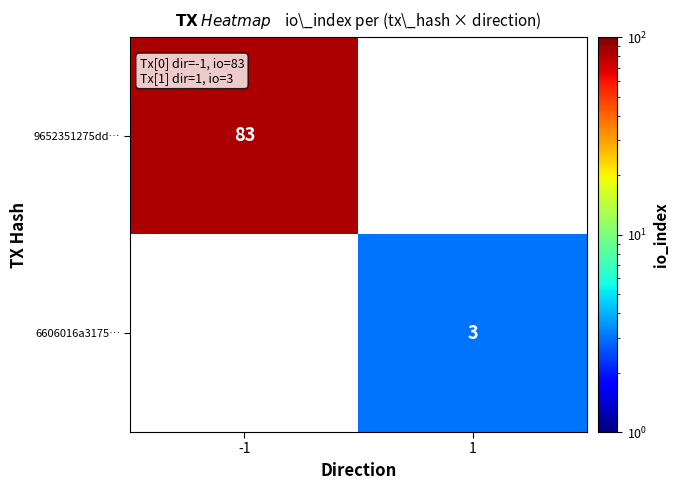

Is the value of 9652351275dd… at -1 greater than the value of 6606016a3175… at 1?

Yes